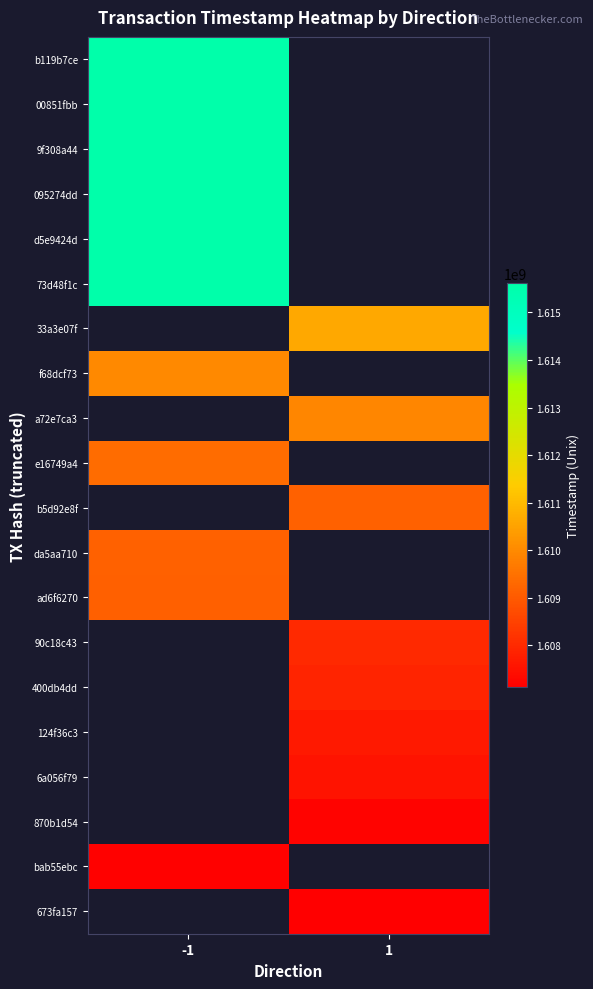

At which category does the chart reach its minimum across all series?

1